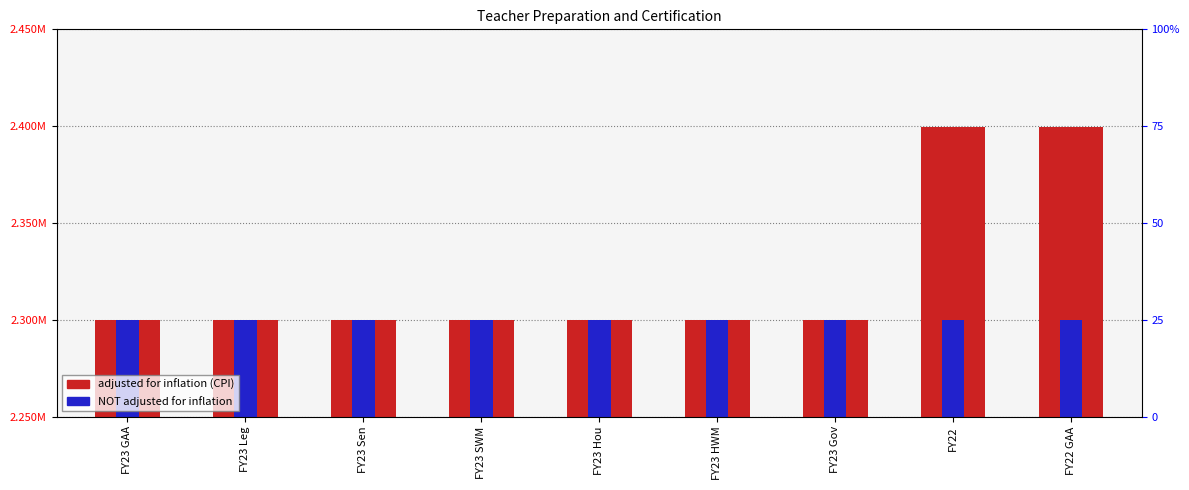

Reading left to right, what are all the values shown in this chart?

adjusted for inflation (CPI): 2300000	2300000	2300000	2300000	2300000	2300000	2300000	2399503	2399503
NOT adjusted for inflation: 2300000	2300000	2300000	2300000	2300000	2300000	2300000	2300000	2300000